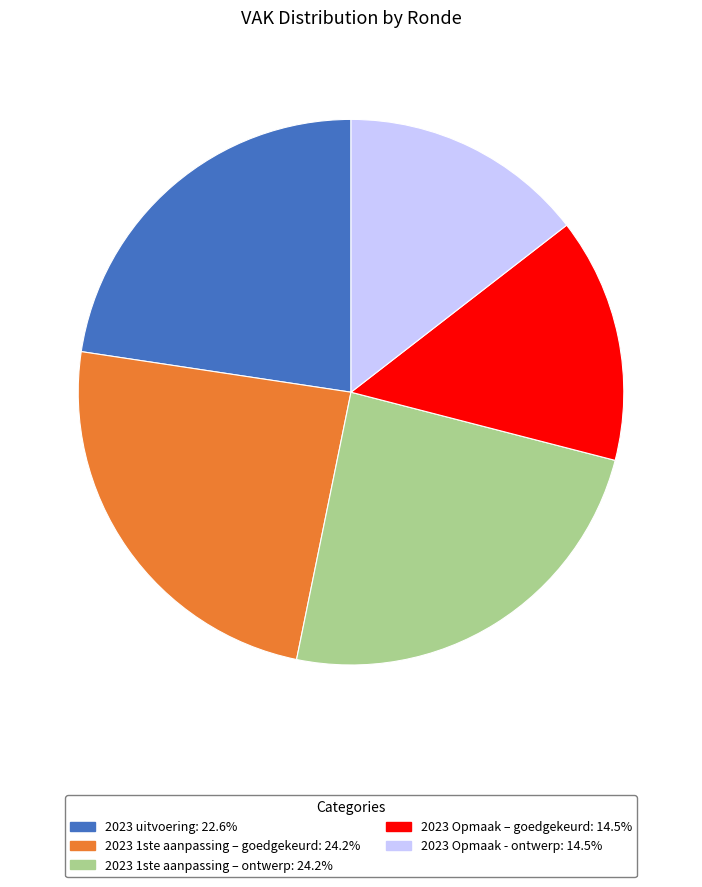

Which has a higher value, 2023 1ste aanpassing – ontwerp or 2023 Opmaak – goedgekeurd?

2023 1ste aanpassing – ontwerp